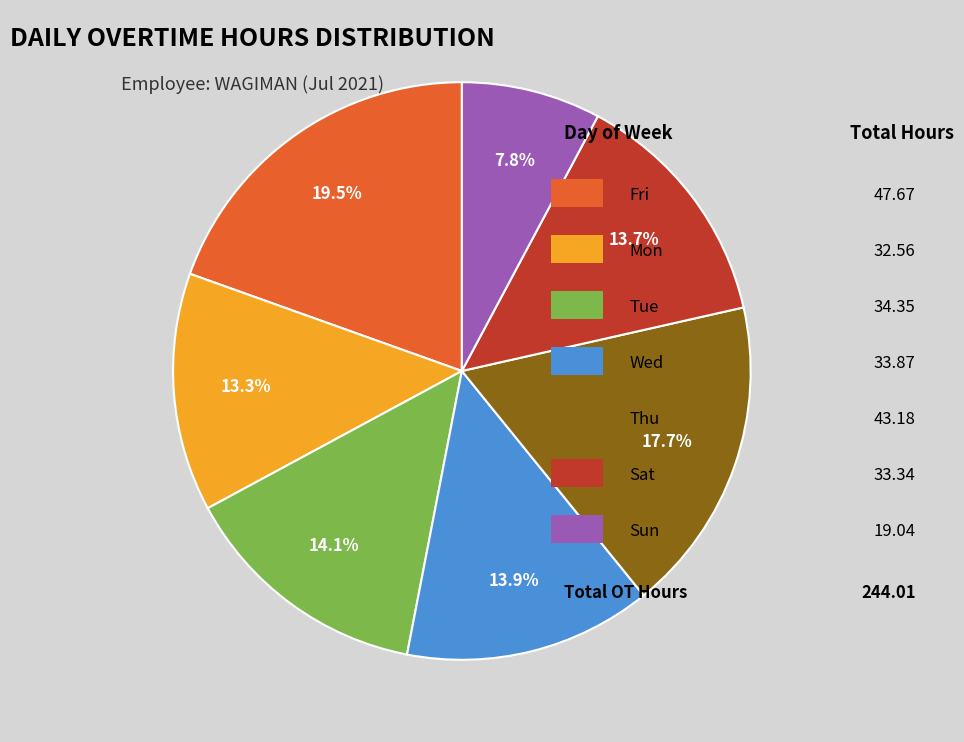

Does any single category account for the majority?

No